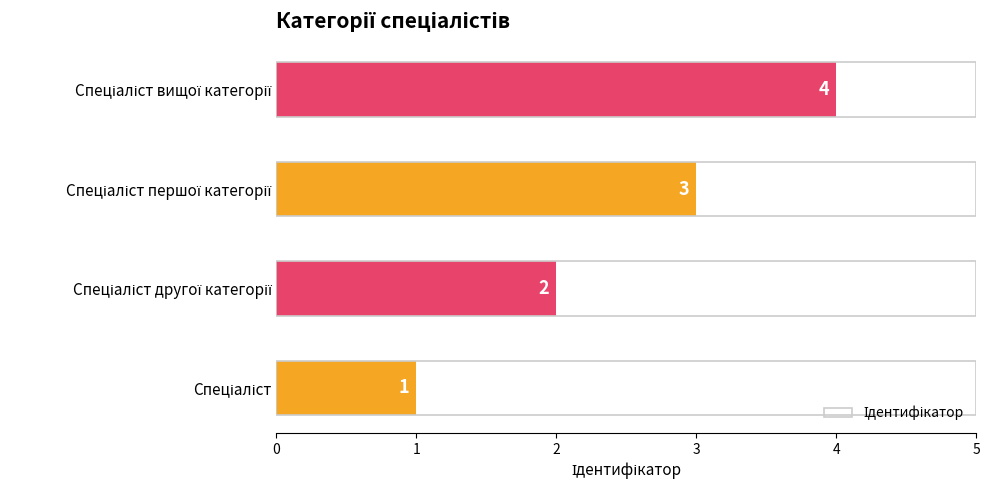

How many data points are less than 3?

2